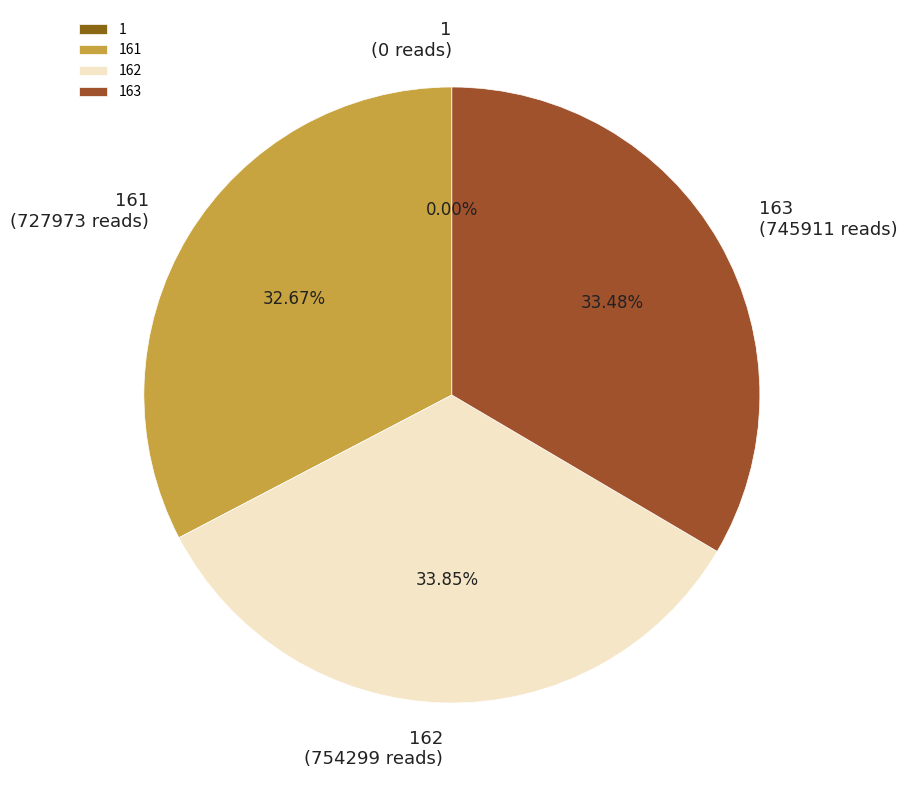

To the nearest percent, what portion does 163 represent?

33%